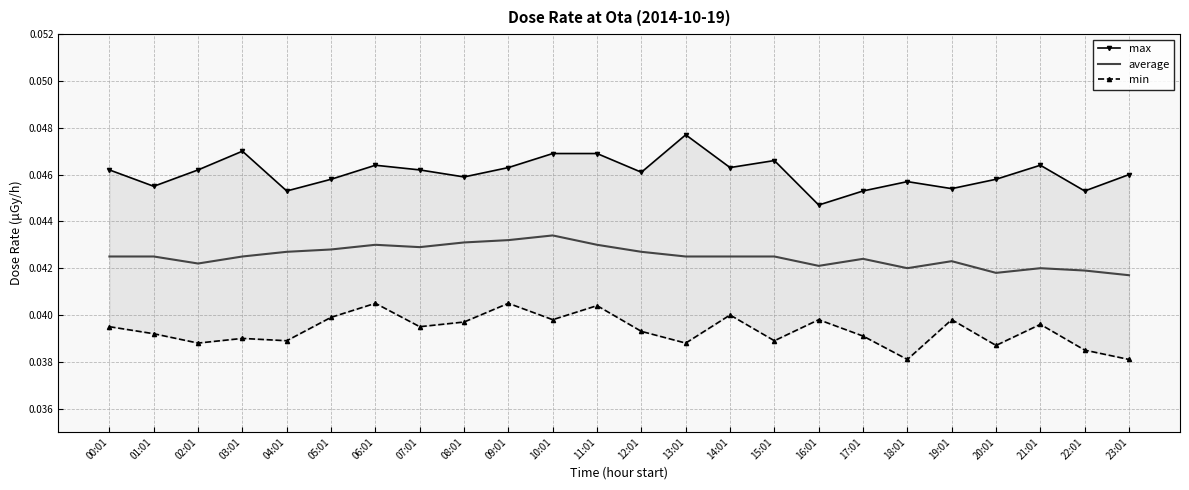

Reading left to right, transcribe all the data shown in this chart.

max: 00:01=0.0	01:01=0.0	02:01=0.0	03:01=0.0	04:01=0.0	05:01=0.0	06:01=0.0	07:01=0.0	08:01=0.0	09:01=0.0	10:01=0.0	11:01=0.0	12:01=0.0	13:01=0.0	14:01=0.0	15:01=0.0	16:01=0.0	17:01=0.0	18:01=0.0	19:01=0.0	20:01=0.0	21:01=0.0	22:01=0.0	23:01=0.0
average: 00:01=0.0	01:01=0.0	02:01=0.0	03:01=0.0	04:01=0.0	05:01=0.0	06:01=0.0	07:01=0.0	08:01=0.0	09:01=0.0	10:01=0.0	11:01=0.0	12:01=0.0	13:01=0.0	14:01=0.0	15:01=0.0	16:01=0.0	17:01=0.0	18:01=0.0	19:01=0.0	20:01=0.0	21:01=0.0	22:01=0.0	23:01=0.0
min: 00:01=0.0	01:01=0.0	02:01=0.0	03:01=0.0	04:01=0.0	05:01=0.0	06:01=0.0	07:01=0.0	08:01=0.0	09:01=0.0	10:01=0.0	11:01=0.0	12:01=0.0	13:01=0.0	14:01=0.0	15:01=0.0	16:01=0.0	17:01=0.0	18:01=0.0	19:01=0.0	20:01=0.0	21:01=0.0	22:01=0.0	23:01=0.0